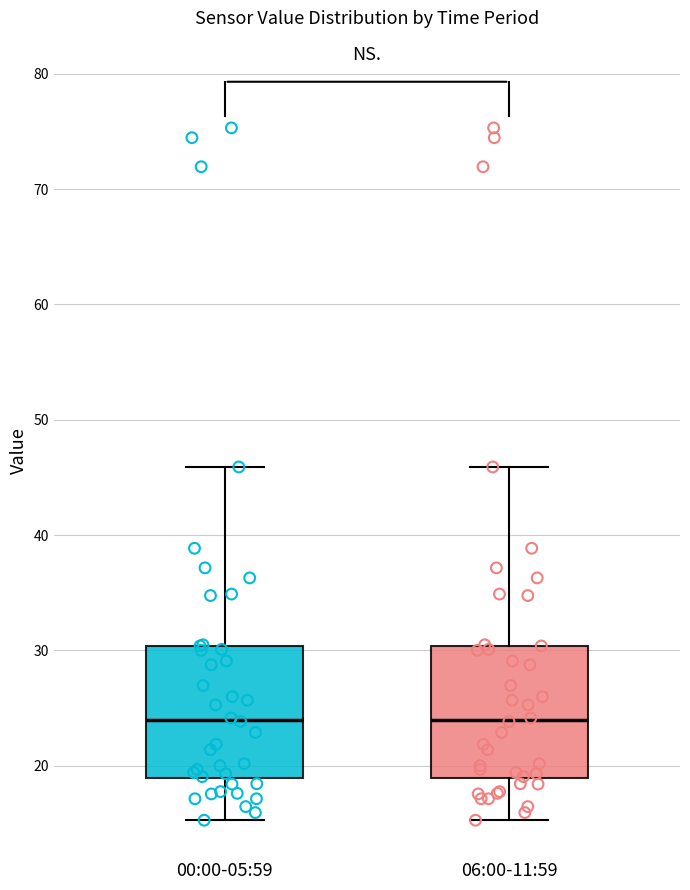

Reading left to right, read every box against the y-axis: the position of its median line, the range the box covers, and the ends of its whiskers. The values are not printed on the chart, so give them approximately, as read against the axis.

00:00-05:59: median 24, box 19 to 30, whiskers 15 to 46
06:00-11:59: median 24, box 19 to 30, whiskers 15 to 46